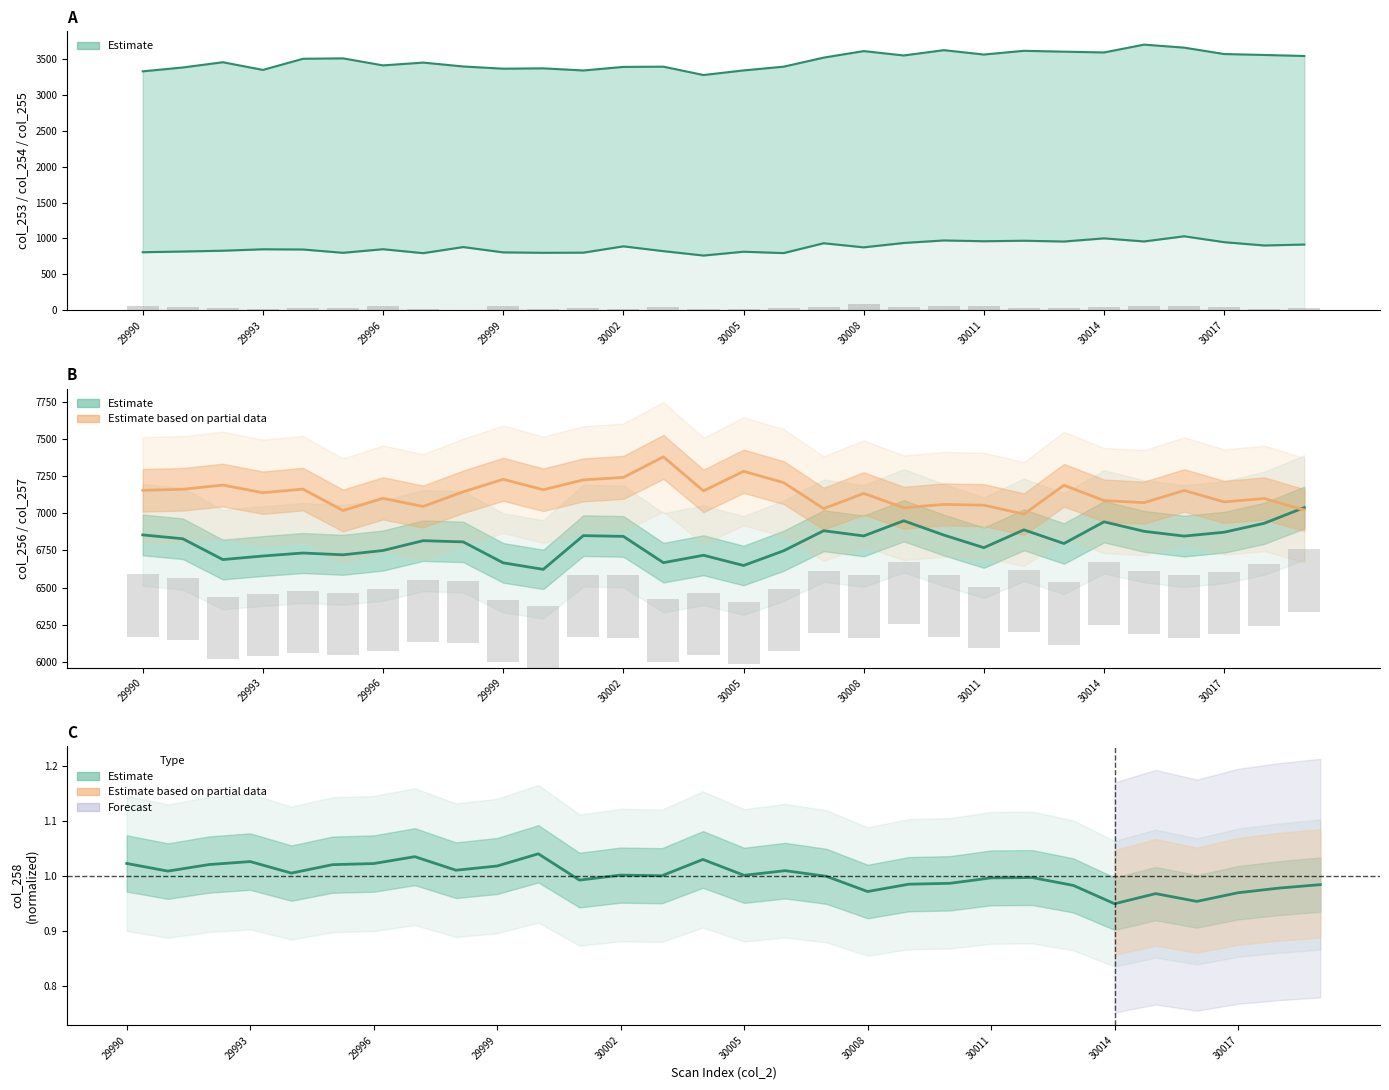

How many data points does each series have?

30